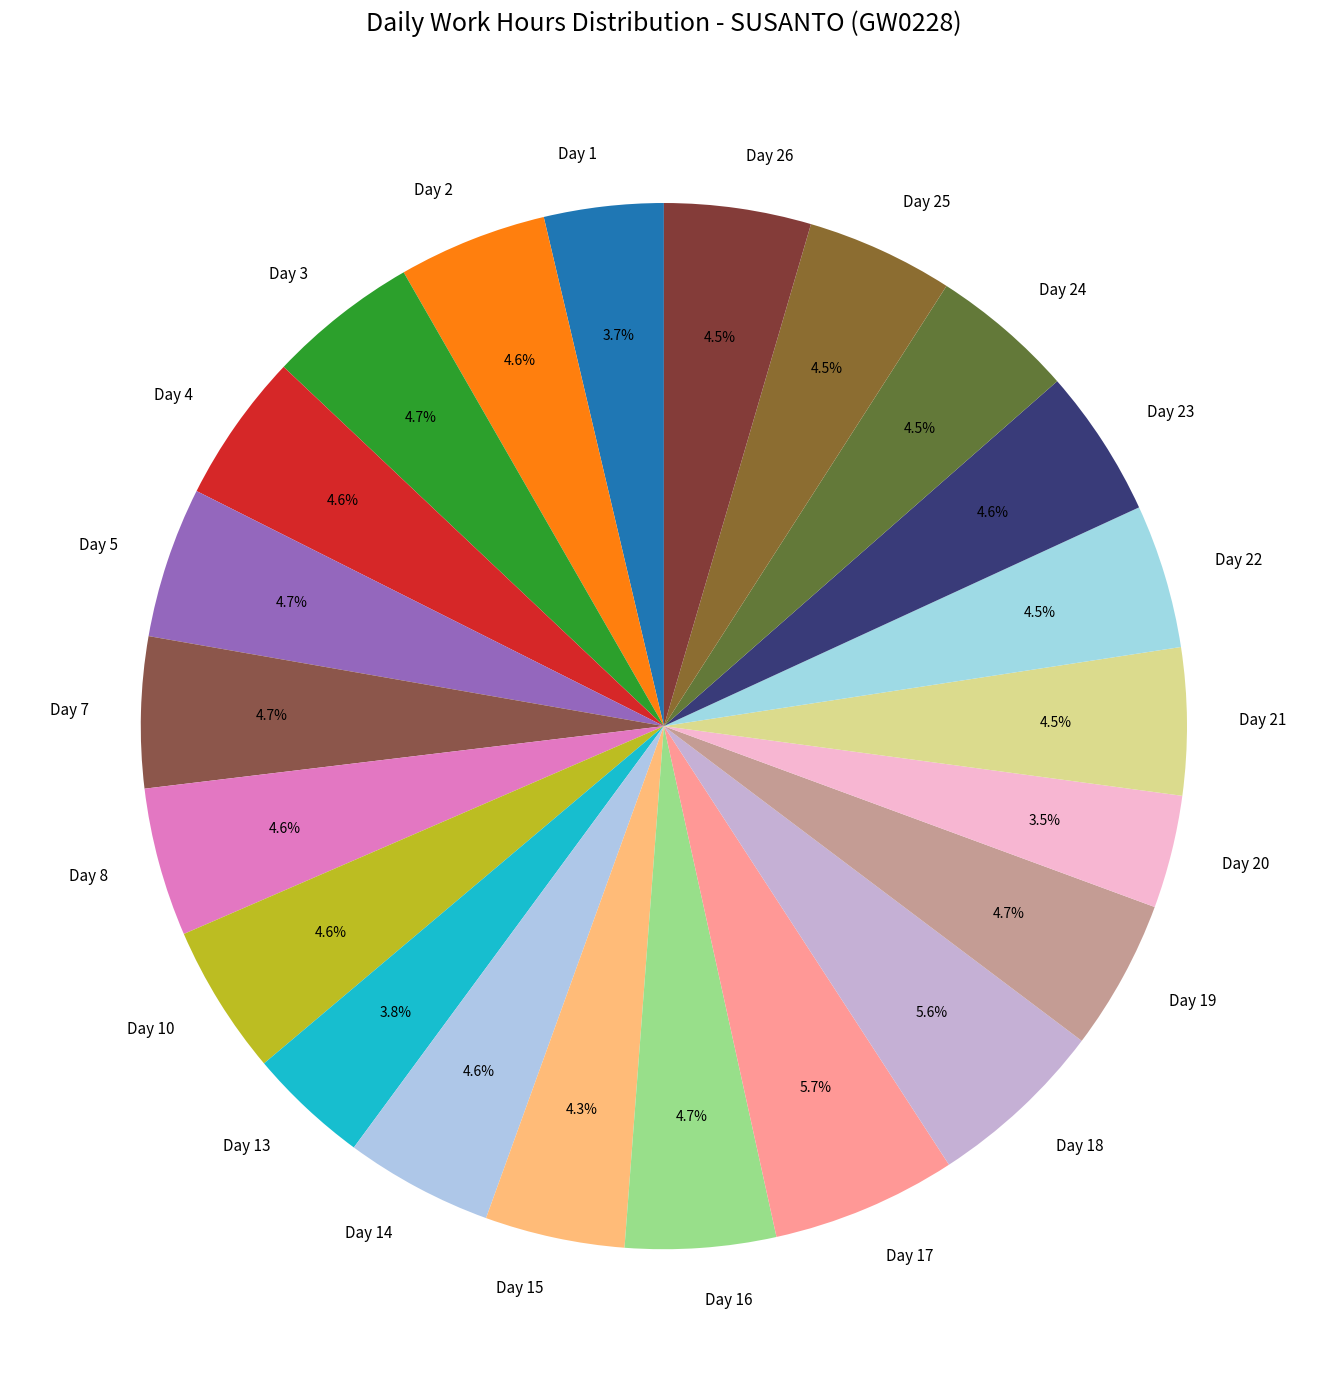

What is the ratio of the value at Day 2 to the value at Day 13?

1.2